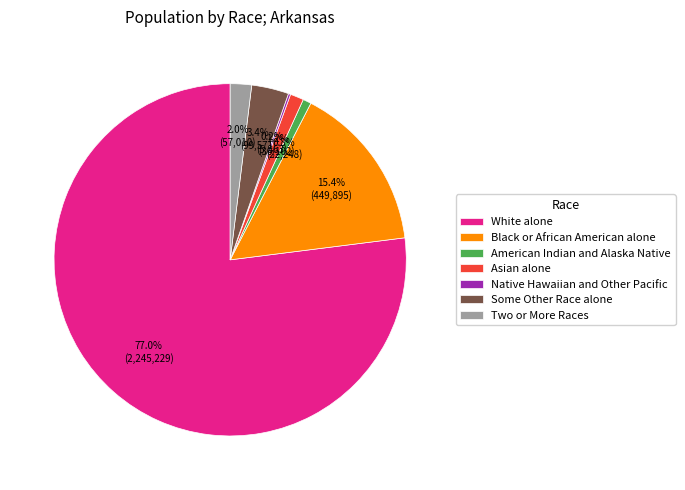

Is there any slice that represents more than half of the pie?

Yes